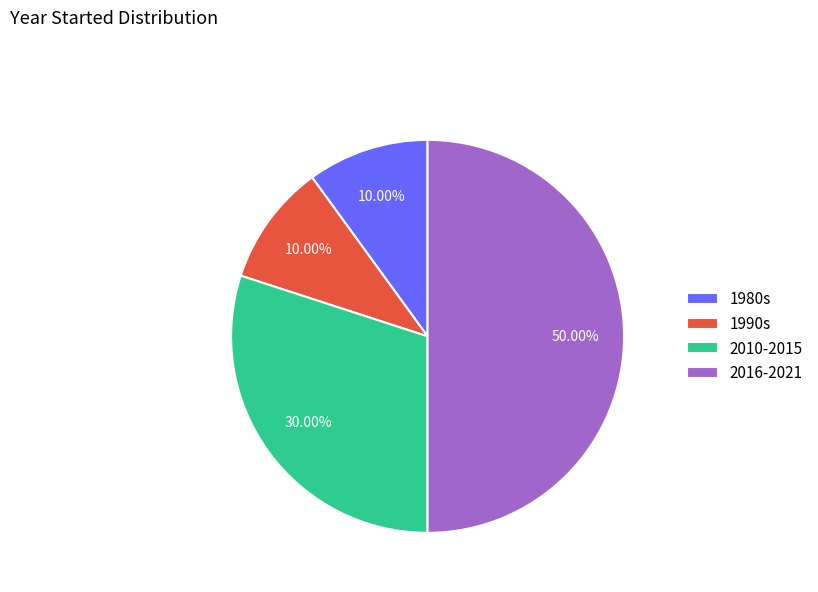

To the nearest percent, what is the average slice percentage?

25%